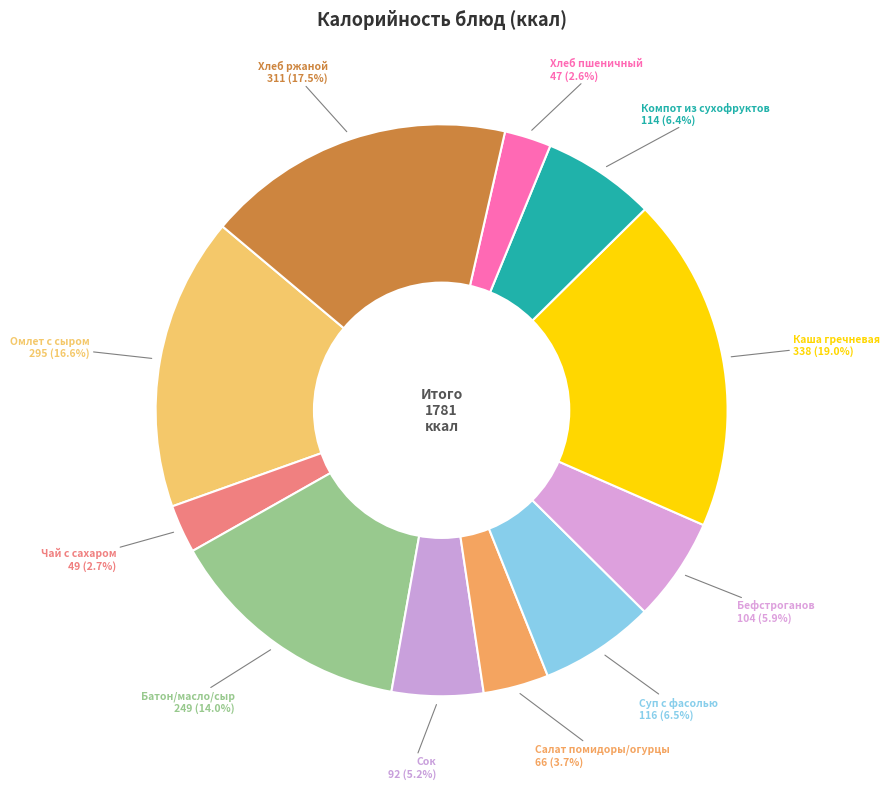

To the nearest percent, what portion does Сок represent?

5%